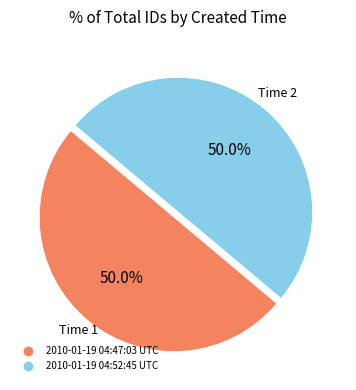

What is the ratio of the value at 2010-01-19 04:52:45 UTC to the value at 2010-01-19 04:47:03 UTC?

1.0